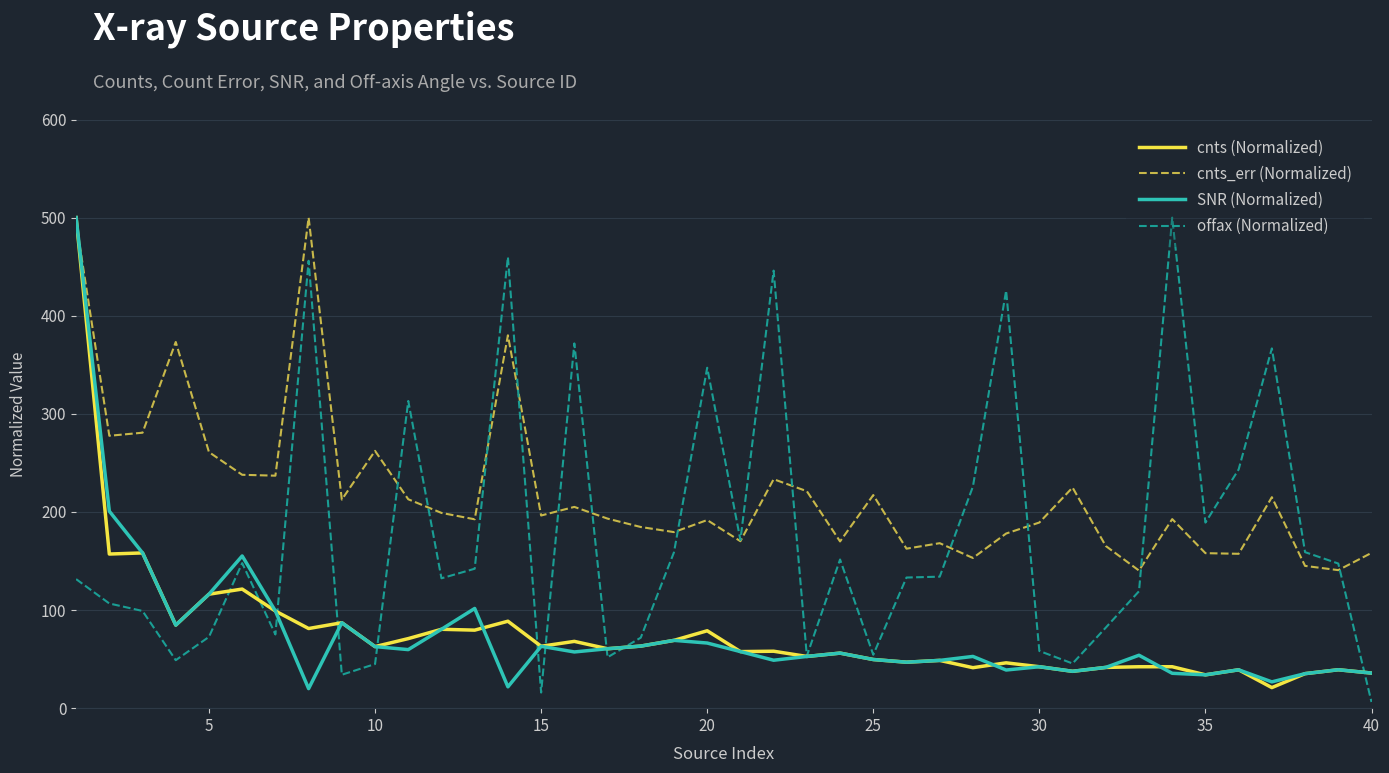

What is the maximum value for cnts (Normalized)?

500.0